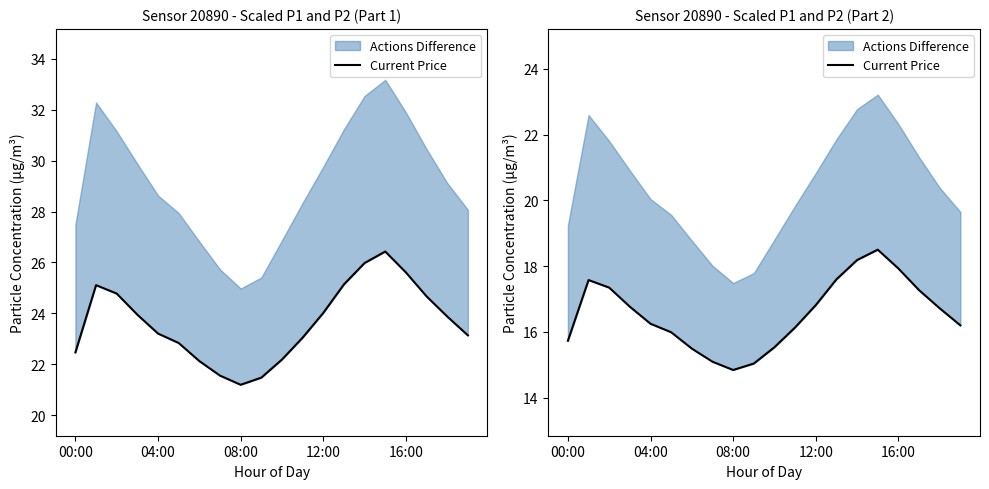

List the labels in order of value, largest first.

15, 14, 16, 13, 04:00, 08:00, 17, 12, 12:00, 18, 16:00, 19, 11, 5, 00:00, 10, 6, 7, 9, 8